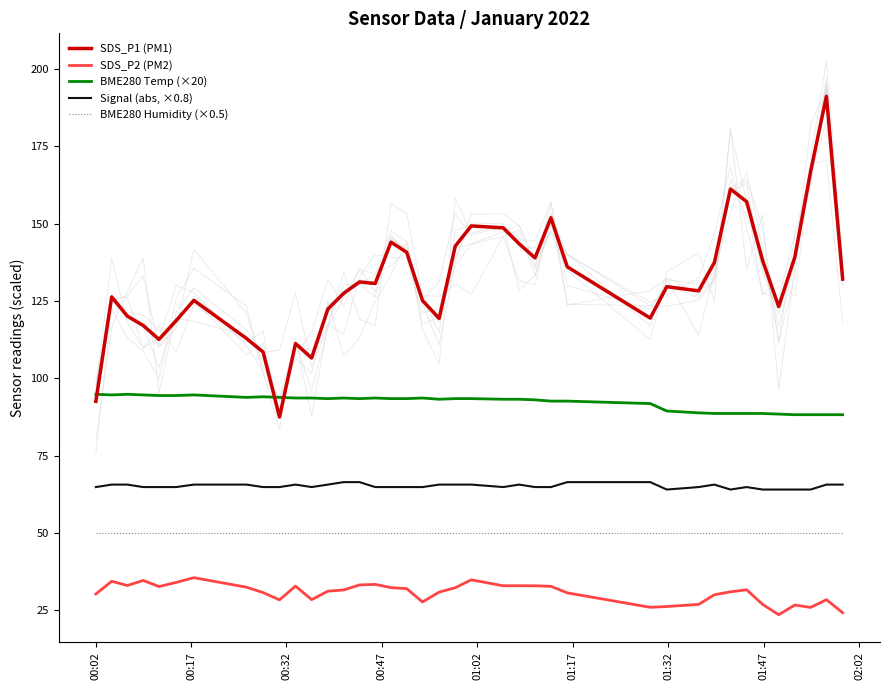

The value of Signal (abs, ×0.8) at 00:02 is 100.2. True or false?

False